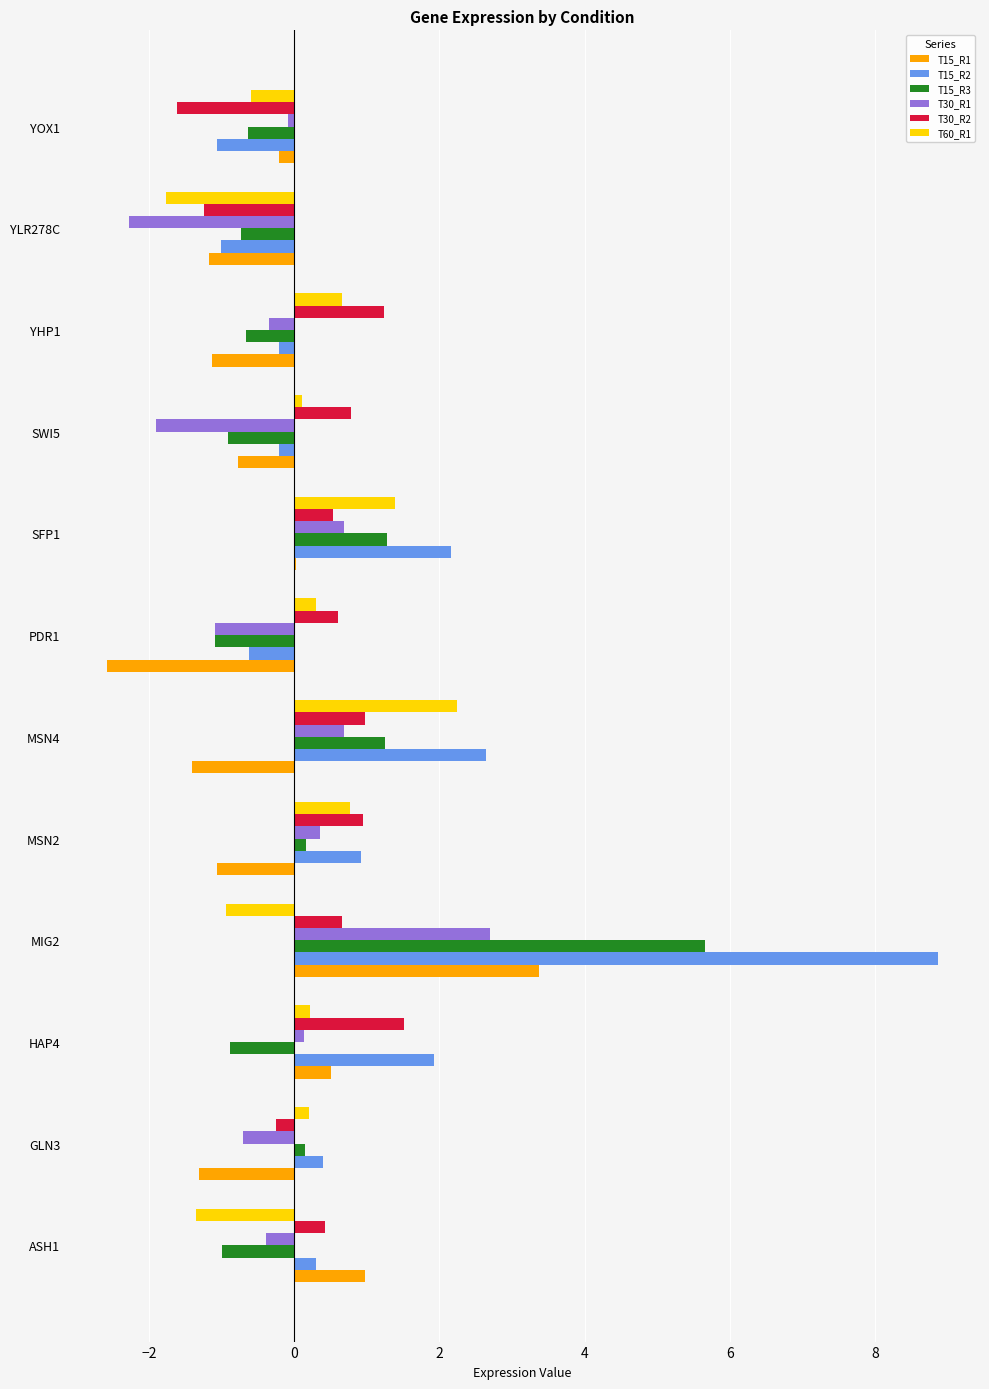

Between ASH1 and PDR1, which series saw the biggest shift?

T15_R1